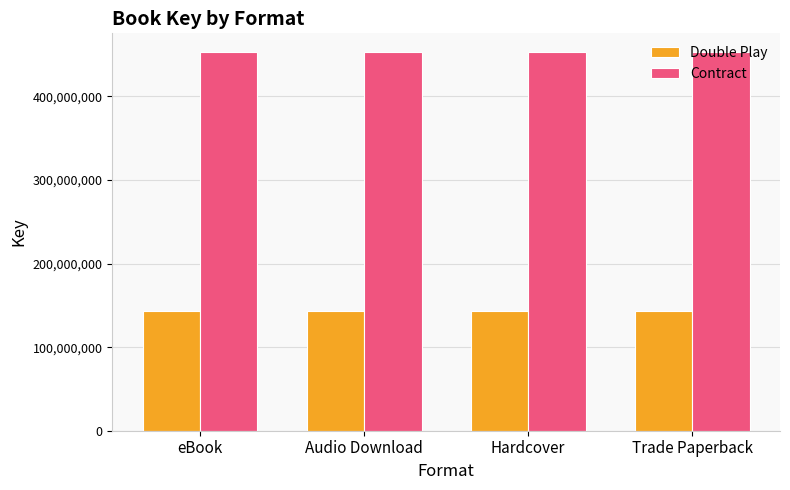

How many groups of bars are there?

4